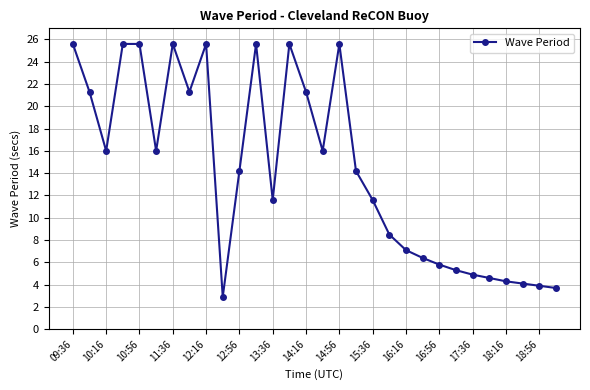

What is the maximum value shown in the chart?

25.6